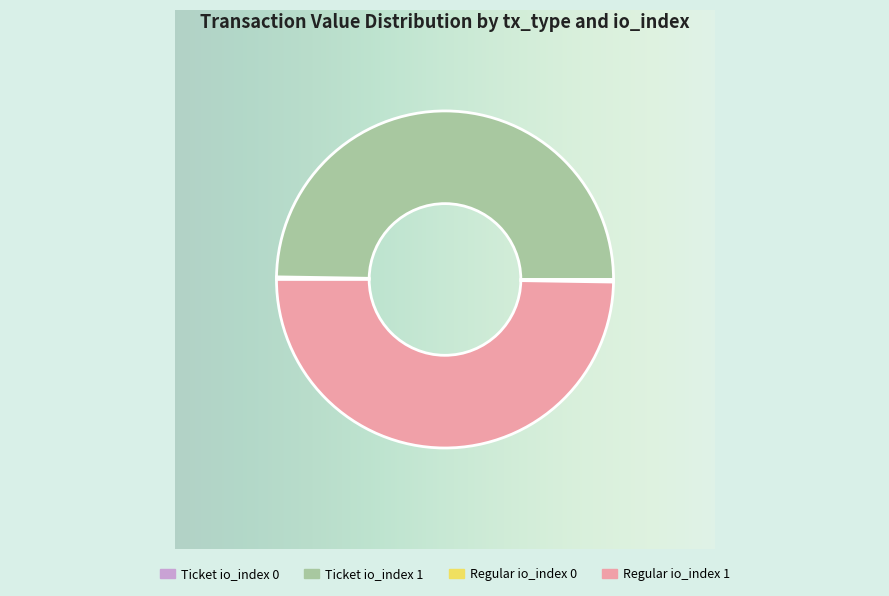

Is it true that Regular io_index 1 is 50% of the pie?

True